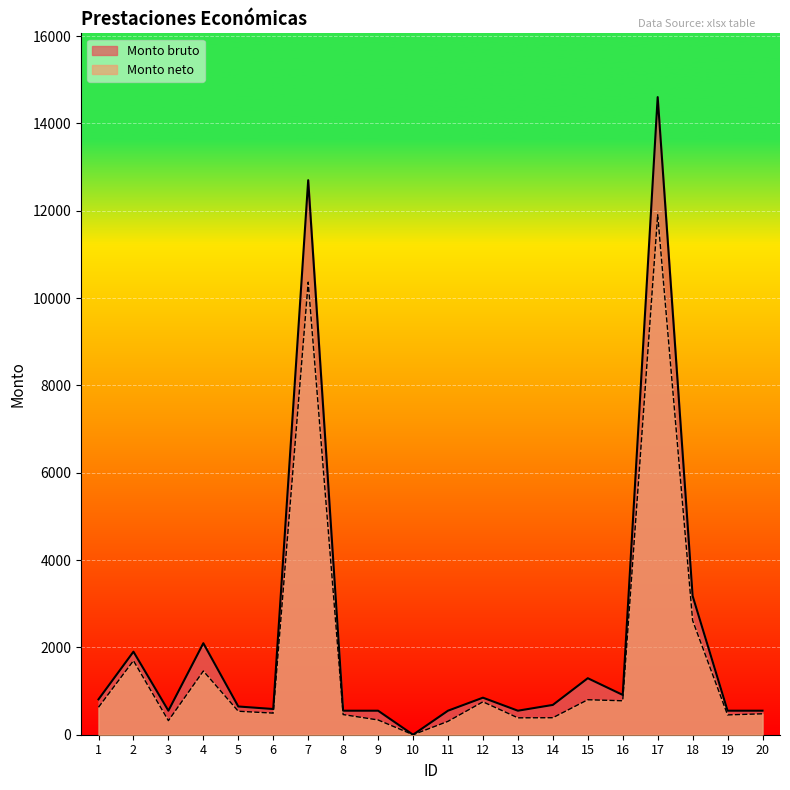

True or false: Monto neto and Monto bruto cross at least once.

False